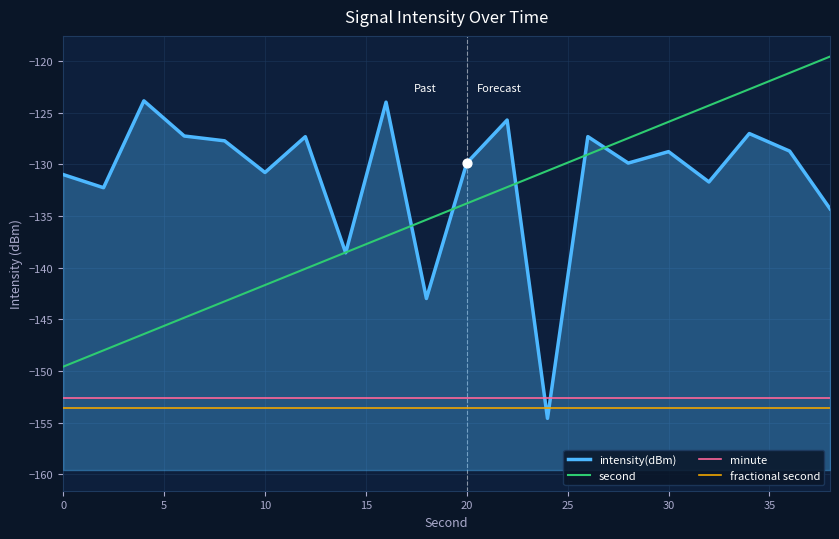

Which series has the largest Y range (max minus min)?

intensity(dBm)